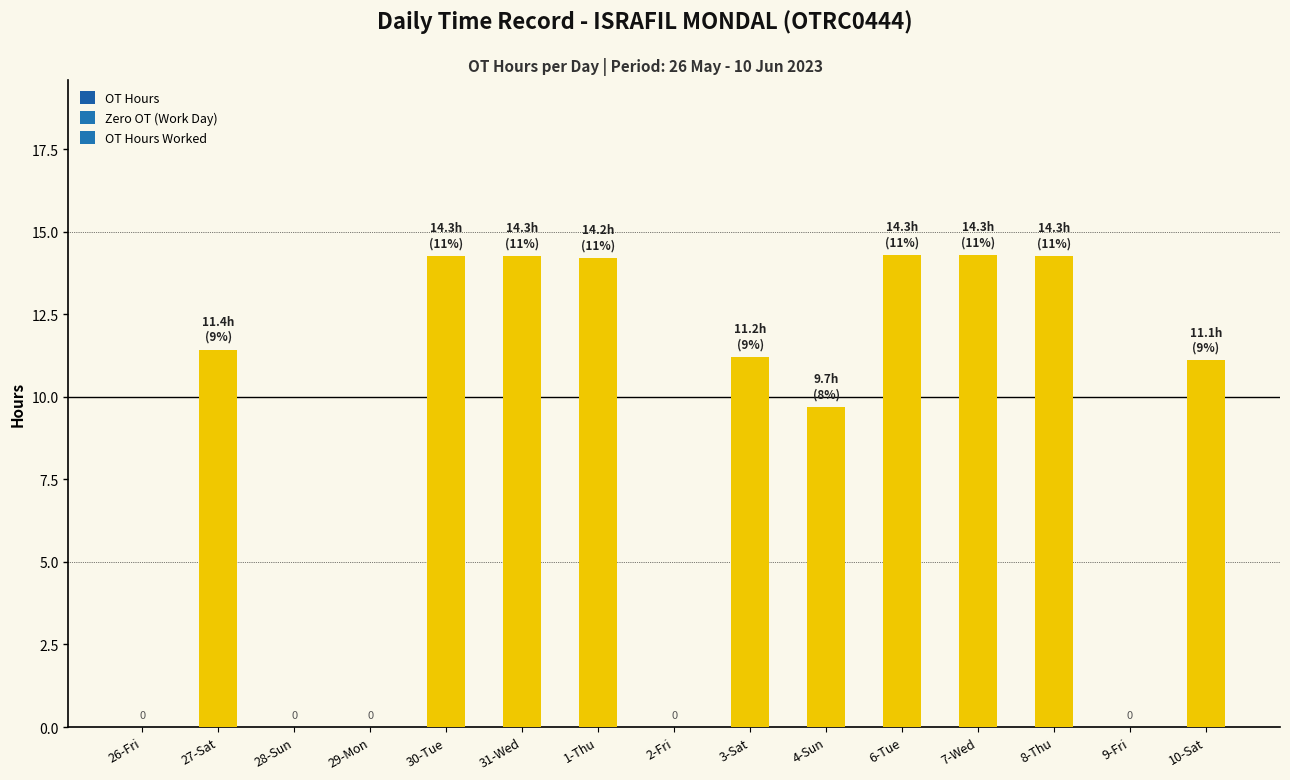

How many distinct data groups are displayed?

1